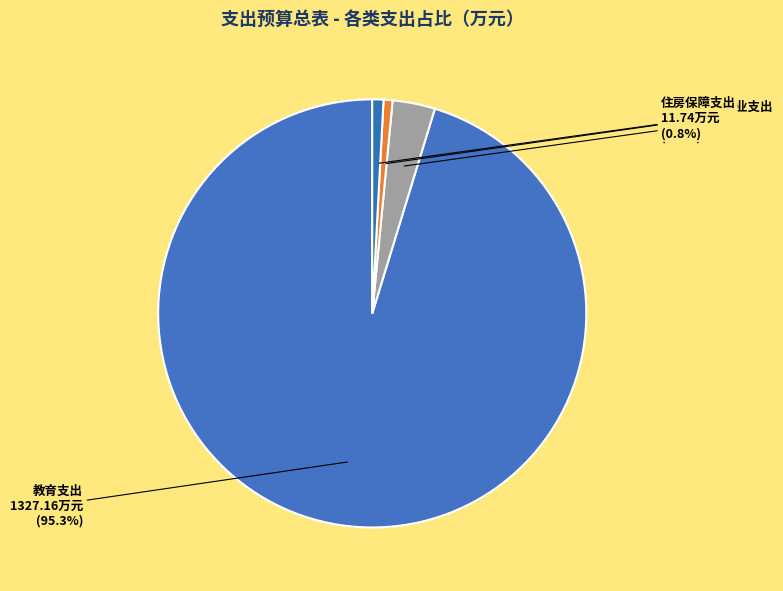

Is there any slice that represents more than half of the pie?

Yes